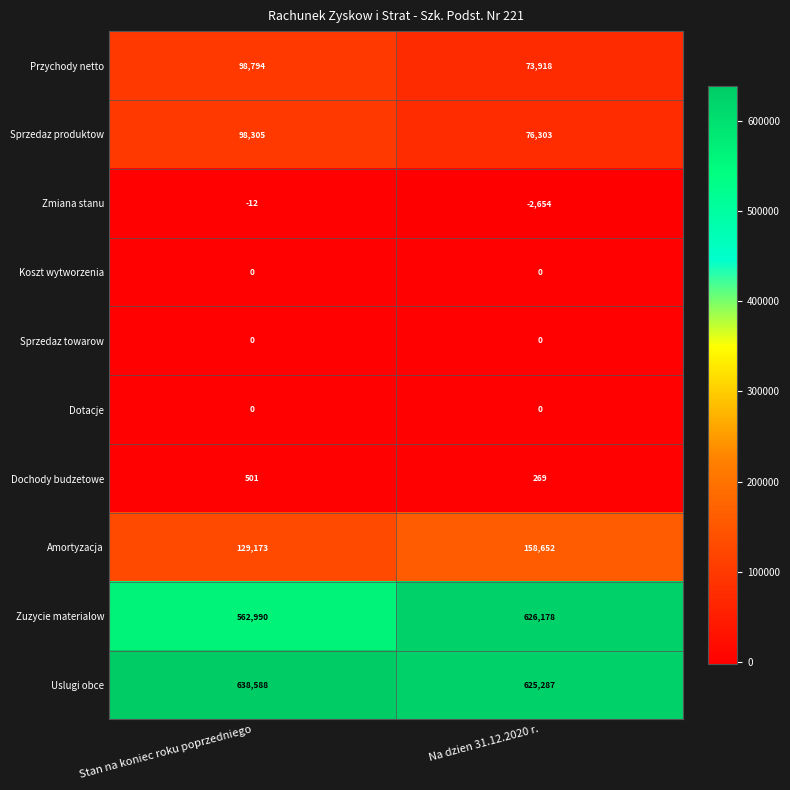

Which category has the highest value across all series?

Stan na koniec roku poprzedniego